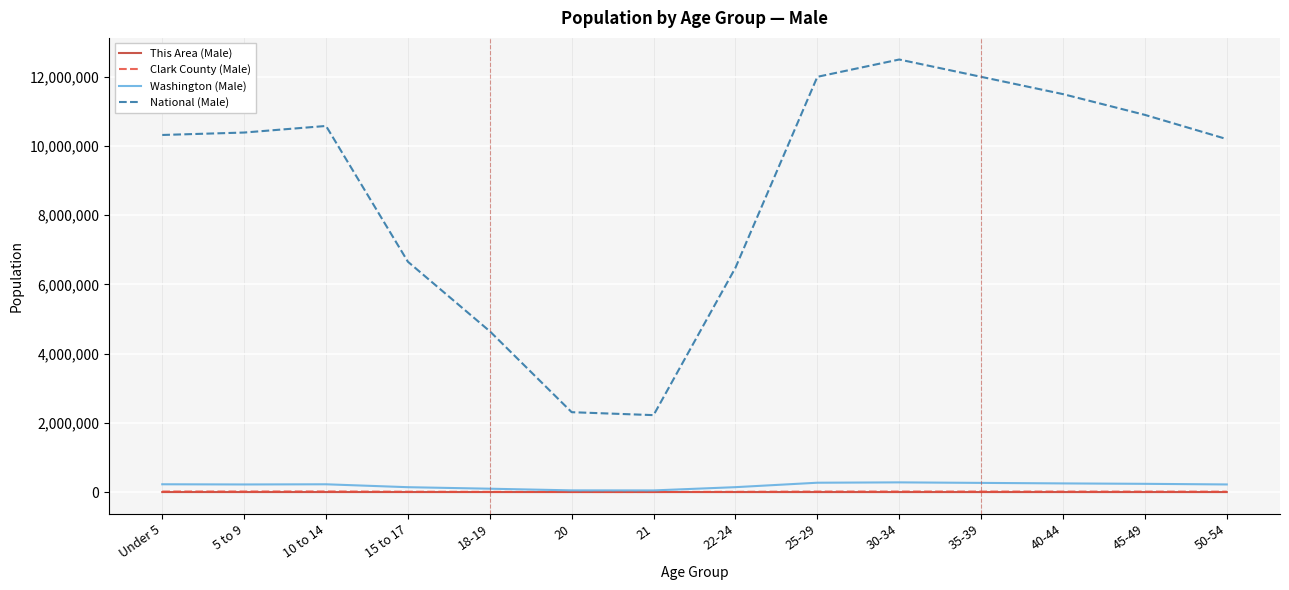

What is the sum of the National (Male) values at 18-19 and 15 to 17?

11303666